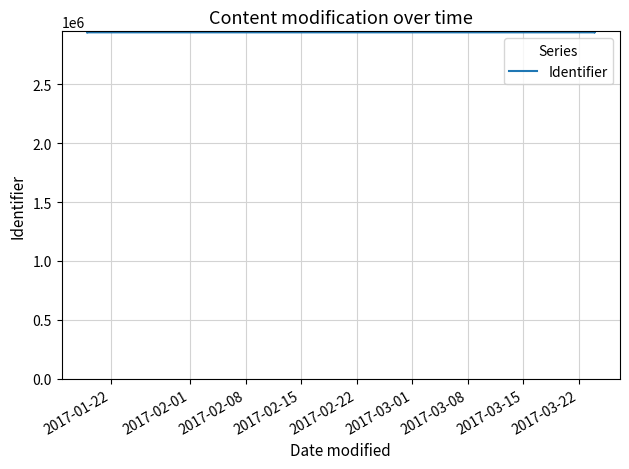

How many categories are shown in the chart?

6